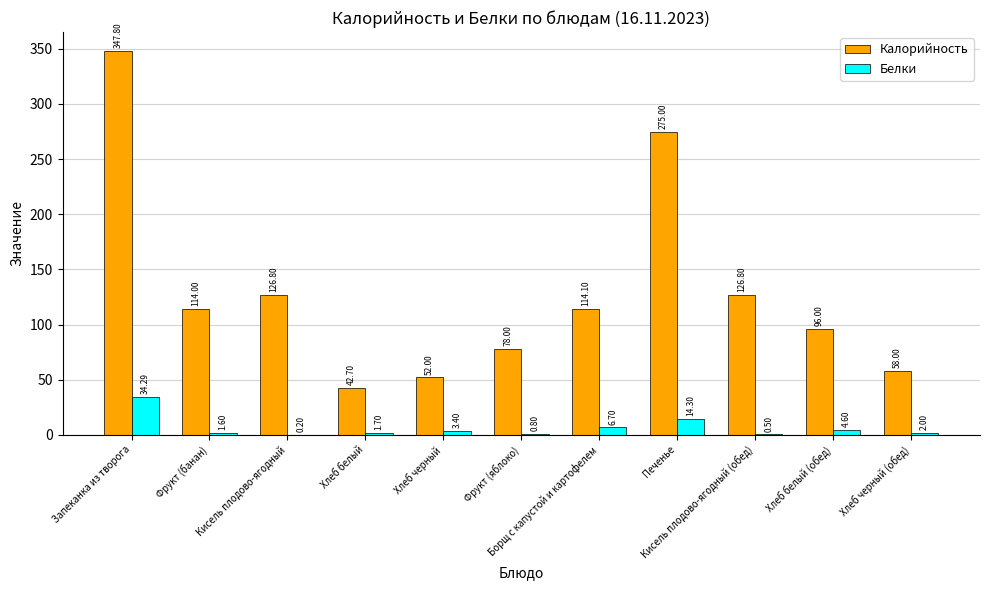

What are all the series names shown in the legend?

Калорийность, Белки